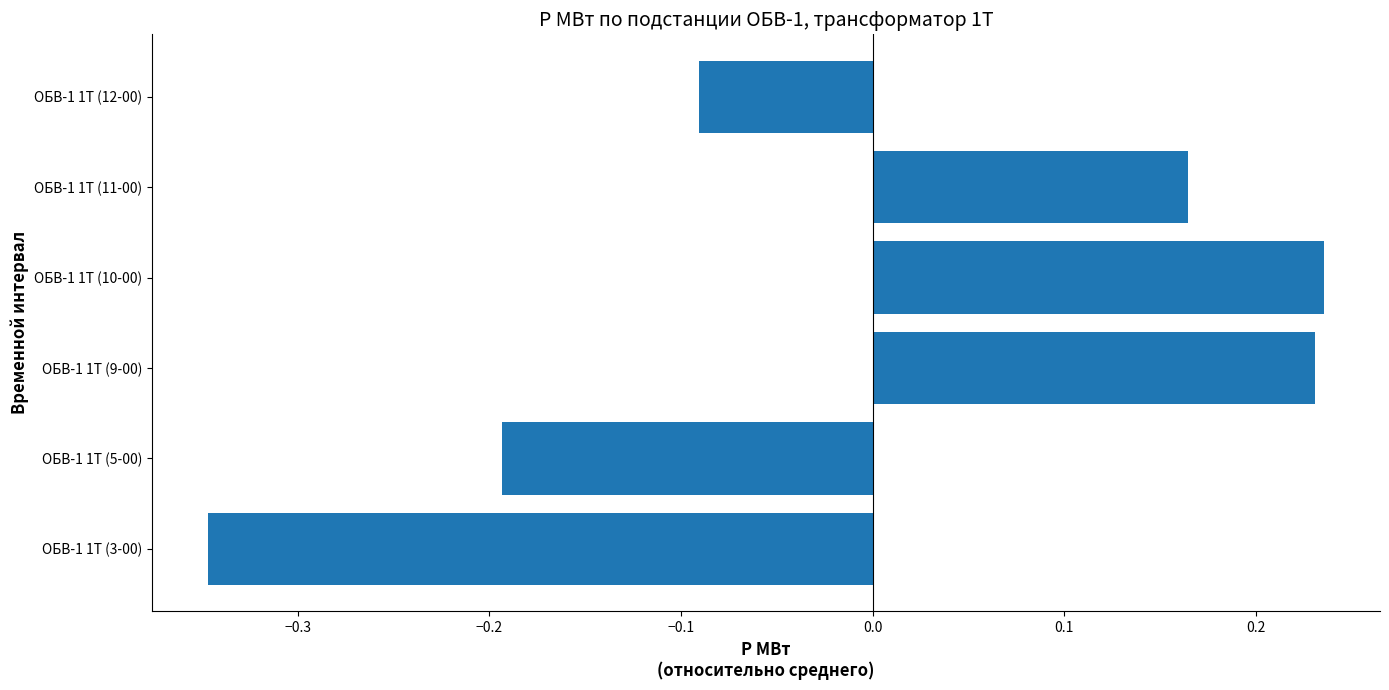

Count the values in the range 0 to 1.

3